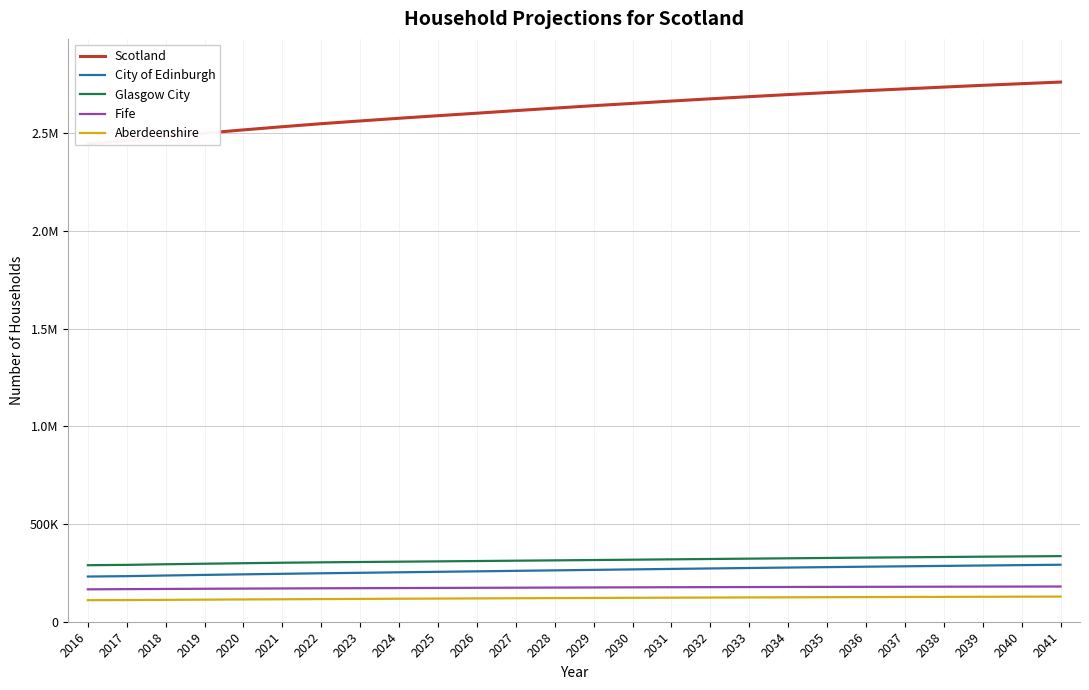

How many data points in Fife are above 175530?

12